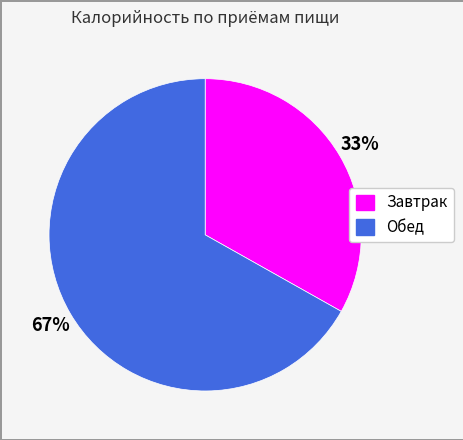

Which has a higher value, Завтрак or Обед?

Обед